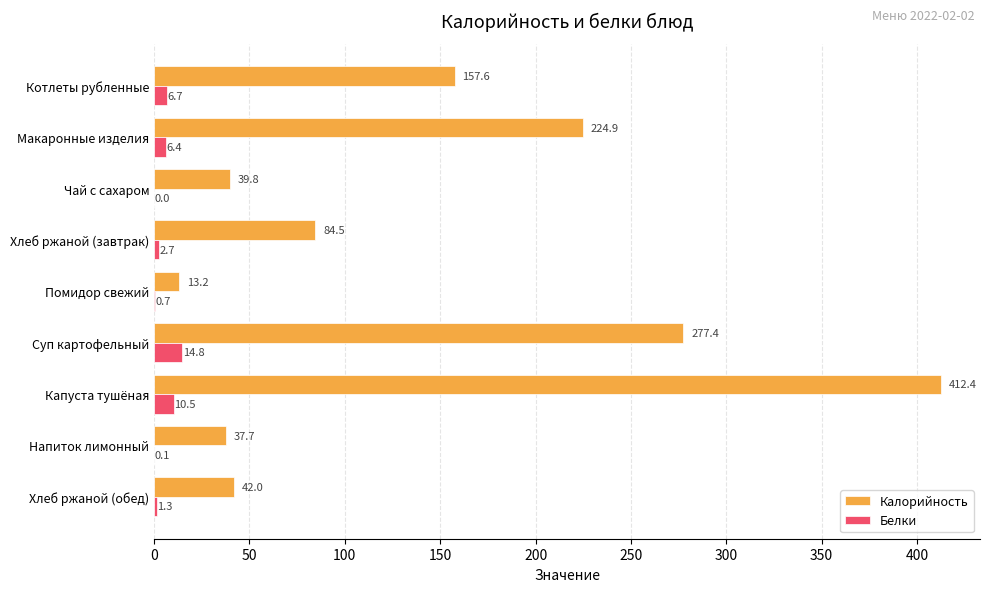

The value of Калорийность at Капуста тушёная is 412.4. True or false?

True